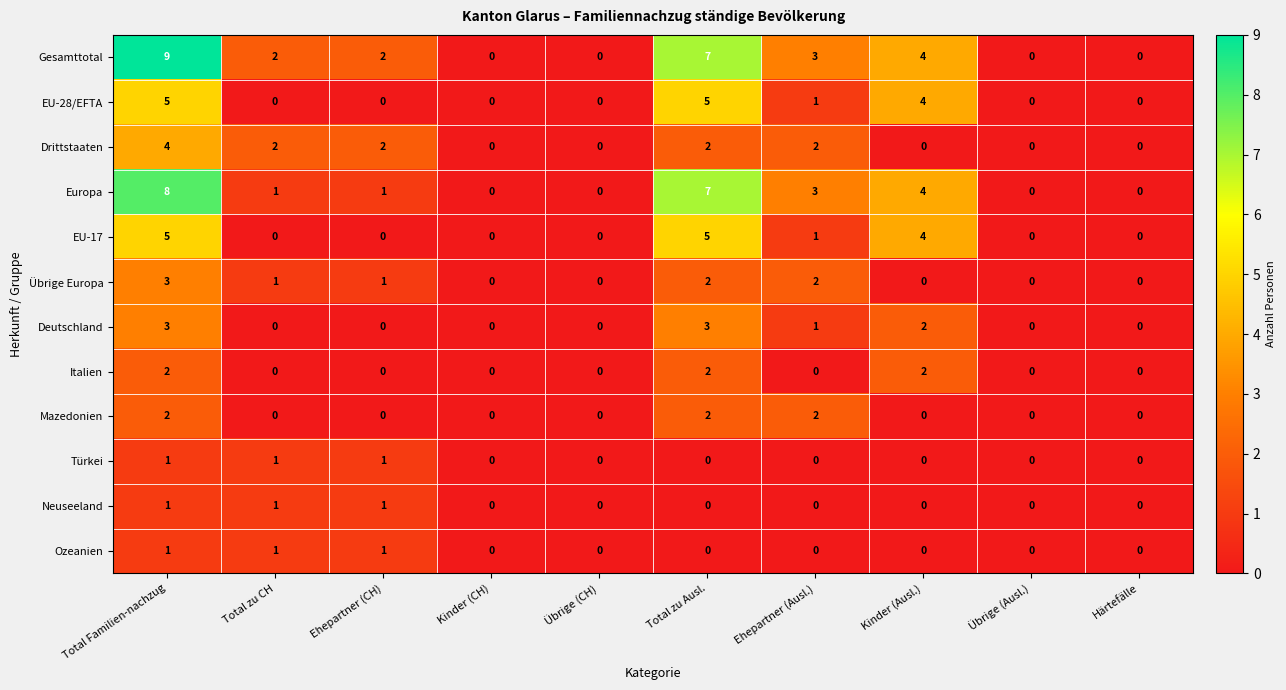

How many Neuseeland values are between 0 and 1?

10